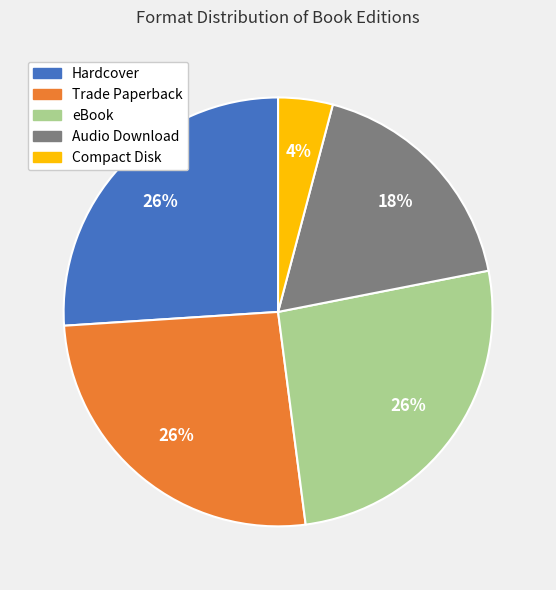

To the nearest percent, what percentage of the pie is Audio Download?

18%